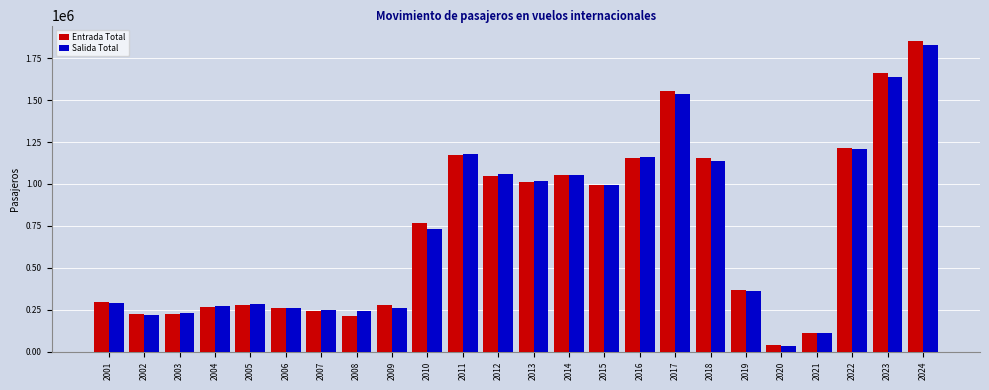

Between 2019 and 2021, which series saw the biggest shift?

Entrada Total